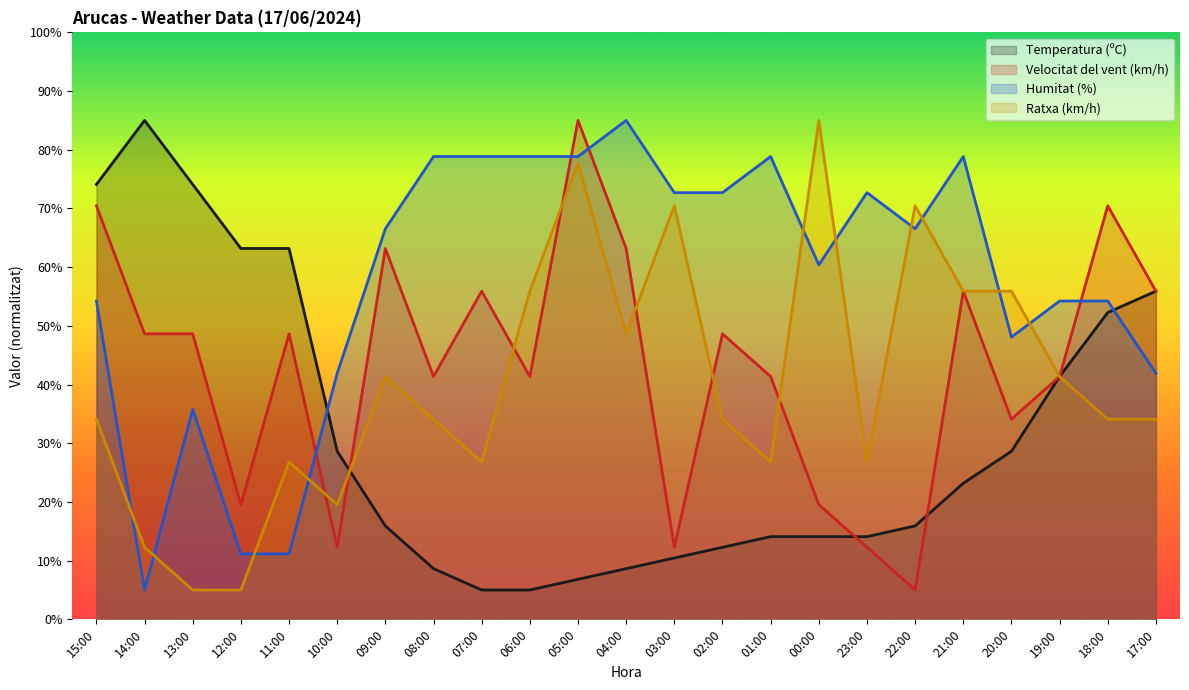

What is the label of the 7th point from the right?

23:00